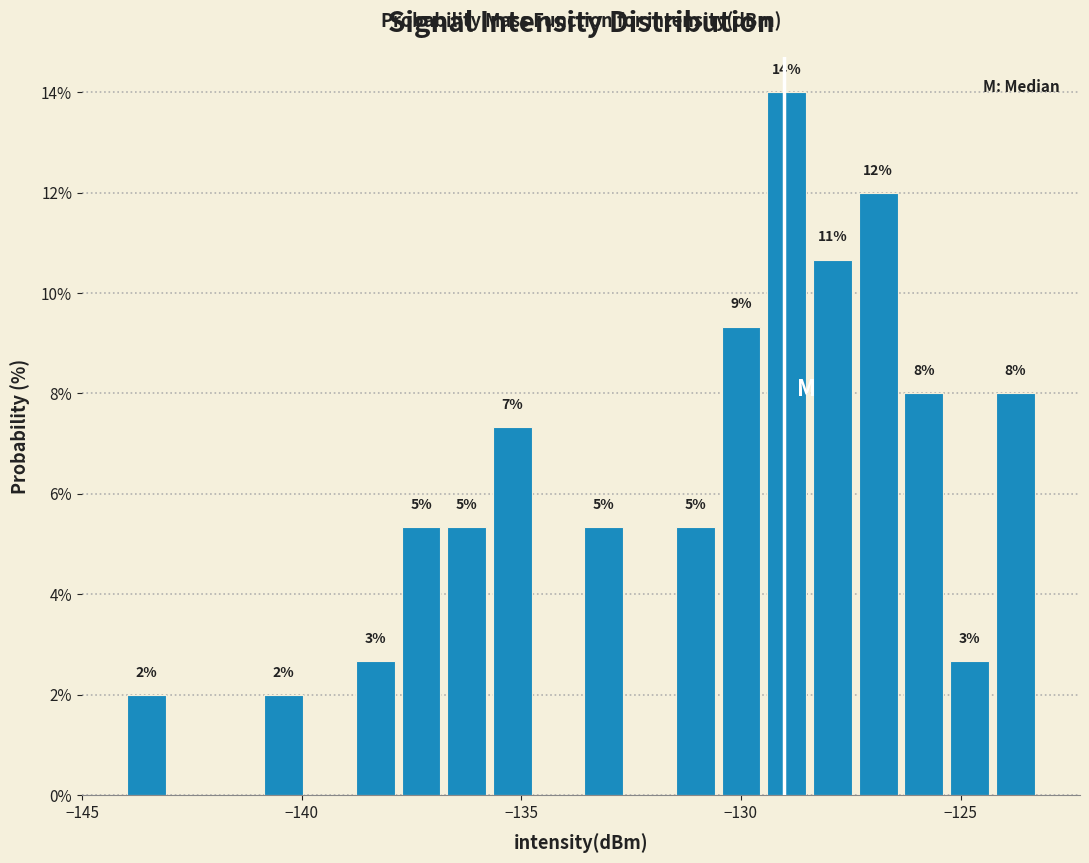

Read against the x-axis, roughly where is the centre of the tallest bar?

-129.0